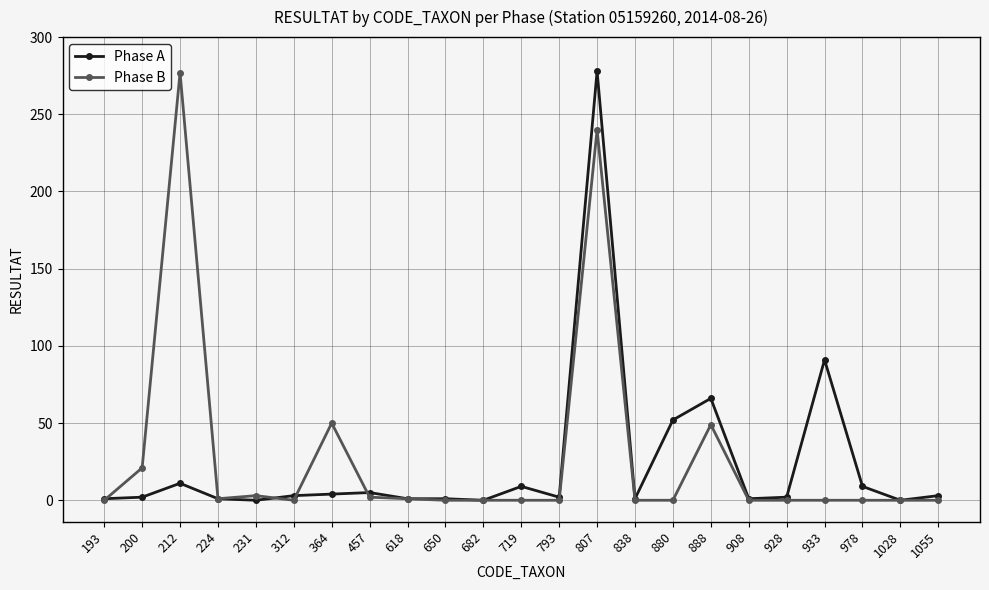

List the series in order of their overall mean, lowest first.

Phase A, Phase B